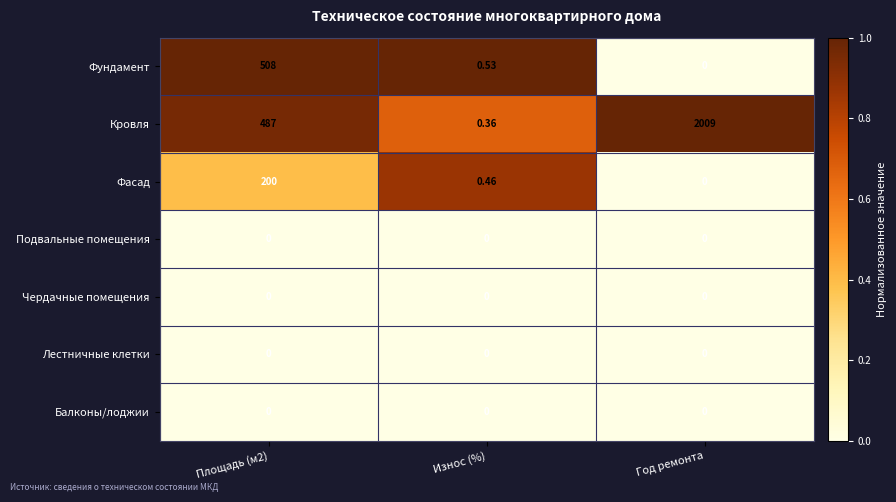

Is the value of Фасад at Год ремонта greater than the value of Кровля at Износ (%)?

No